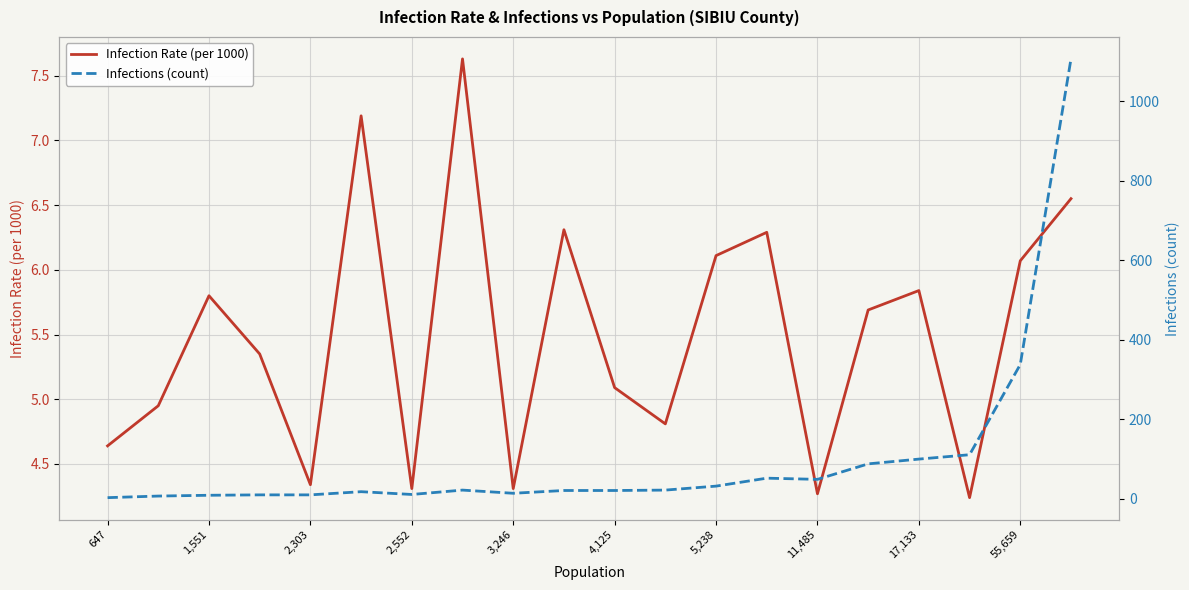

What is the value of the Infections (count) point at the 6th from the left?

18.0